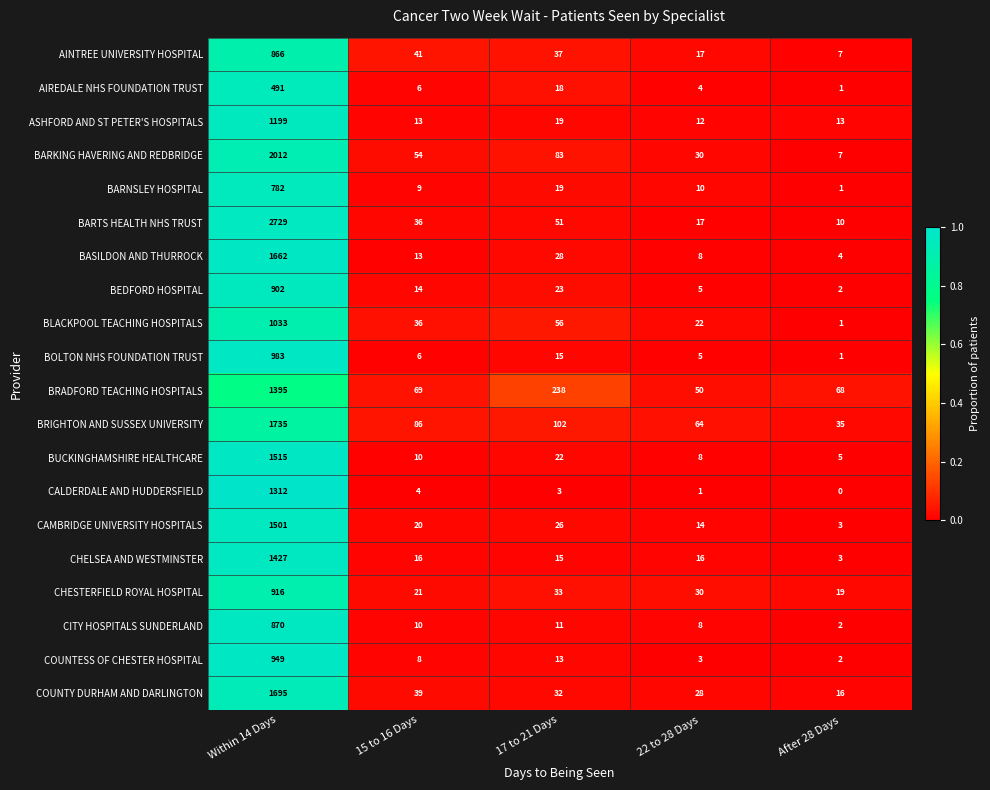

Which series has the largest range (max minus min)?

BARTS HEALTH NHS TRUST